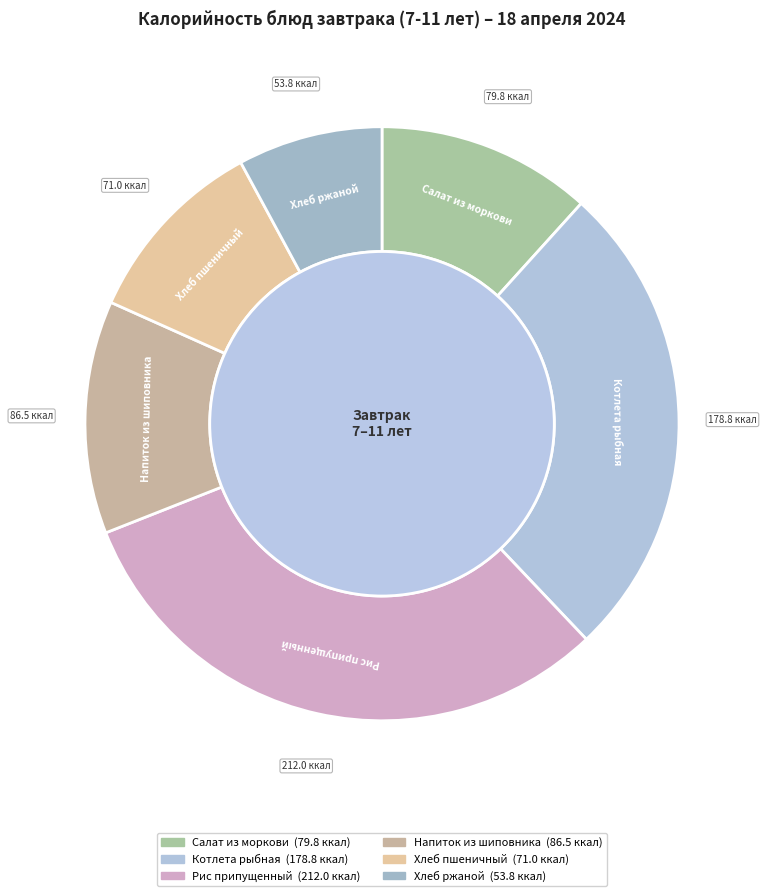

What is the smallest slice in the pie chart?

Хлеб ржаной